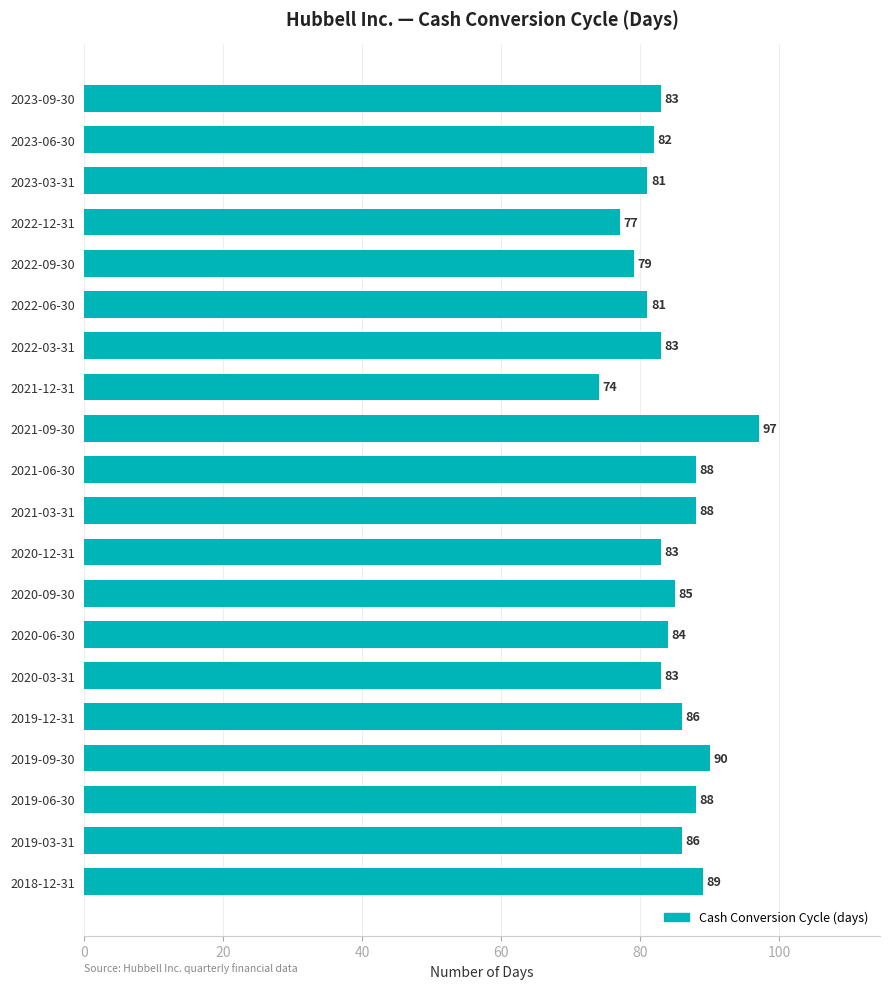

What is the label of the 16th bar from the top?

2019-12-31